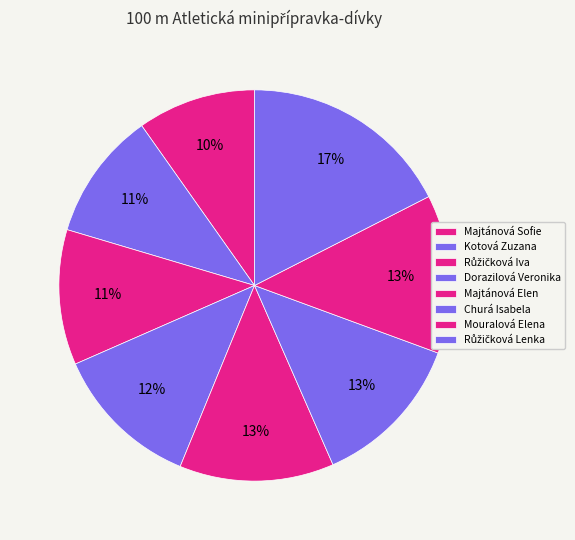

Count the number of slices in the pie.

8